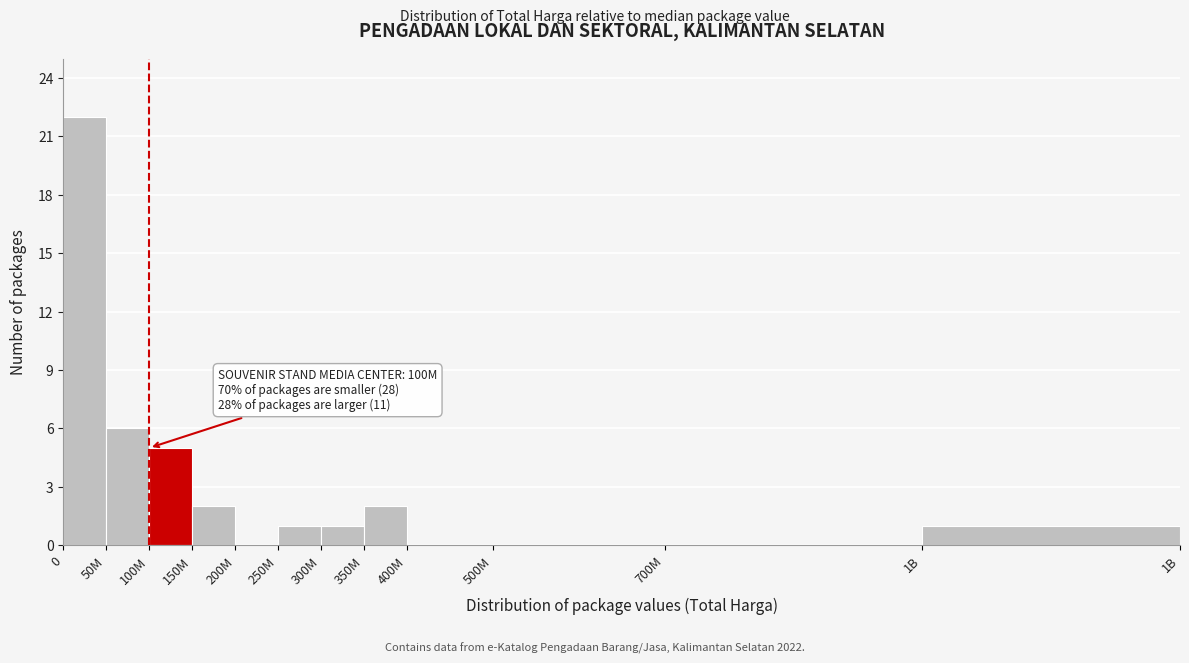

Reading left to right, list all the values displayed in this chart.

0=22	50M=6	100M=5	150M=2	200M=0	250M=1	300M=1	350M=2	400M=0	500M=0	700M=0	1B=1